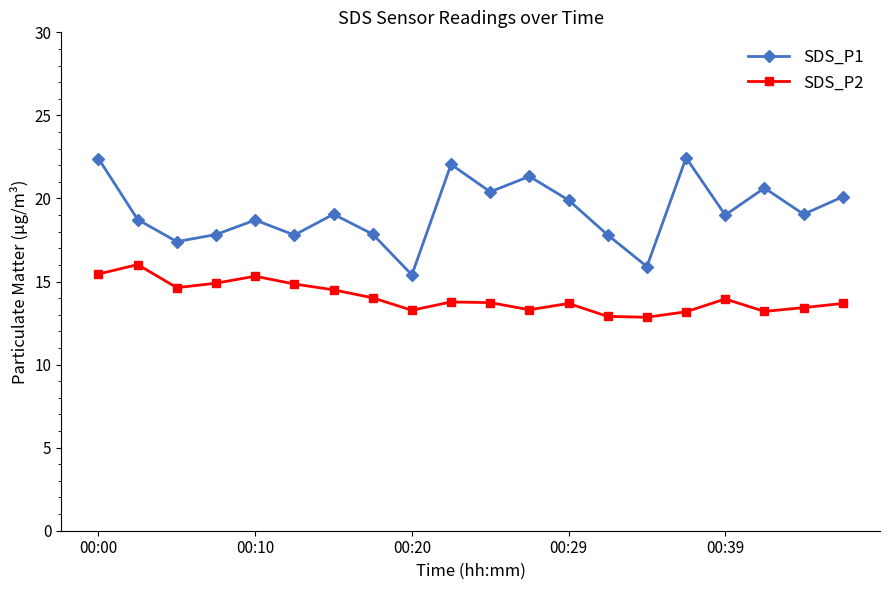

What are all the series names shown in the legend?

SDS_P1, SDS_P2